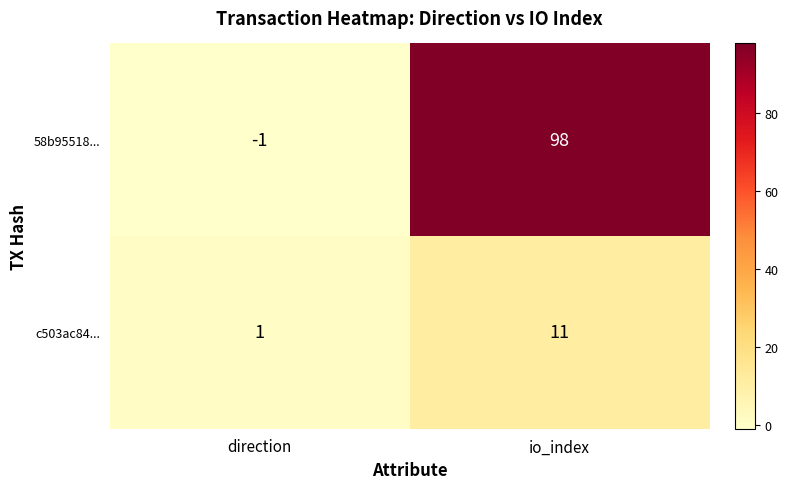

Which series has the widest spread of values?

58b95518...